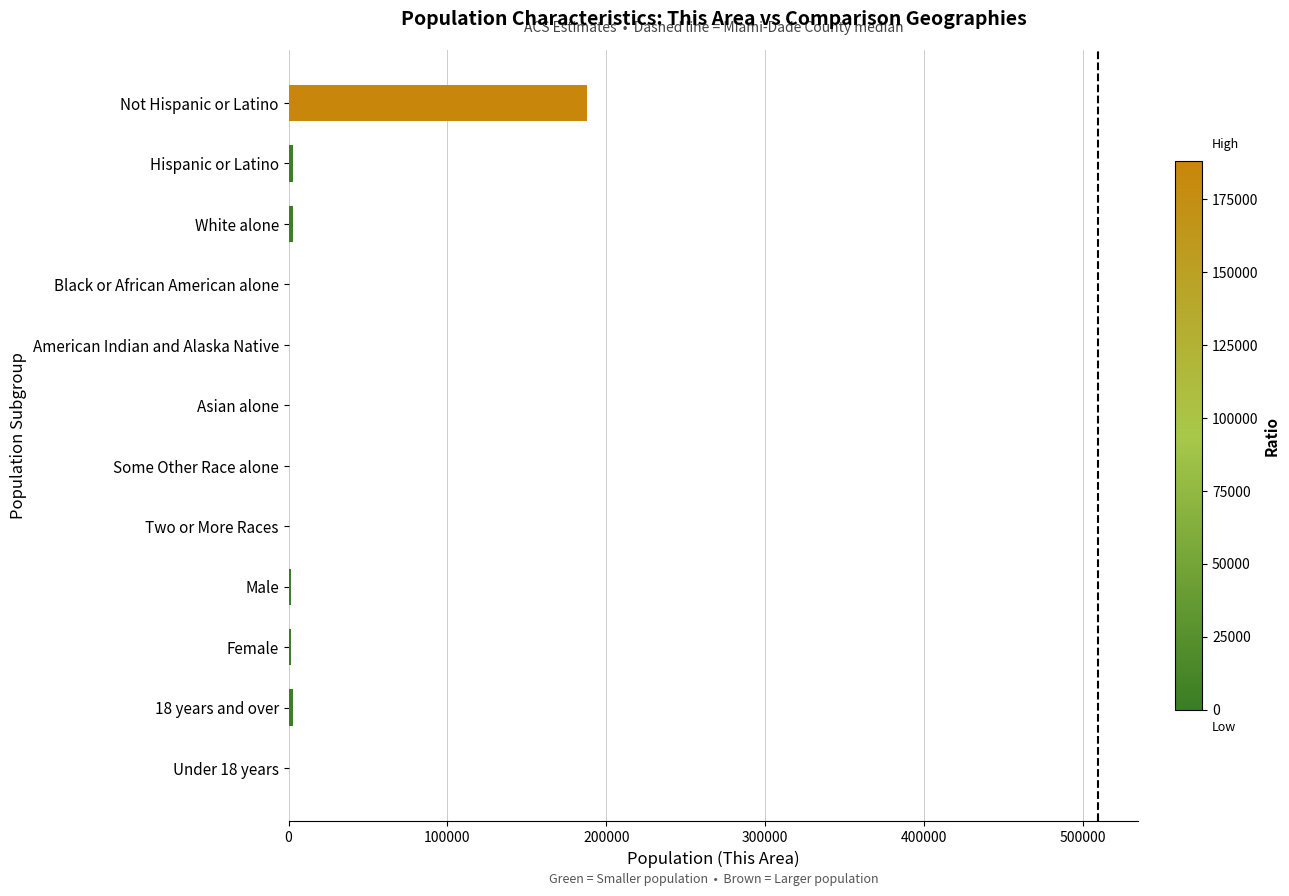

At which label is the value closest to 93937?

White alone